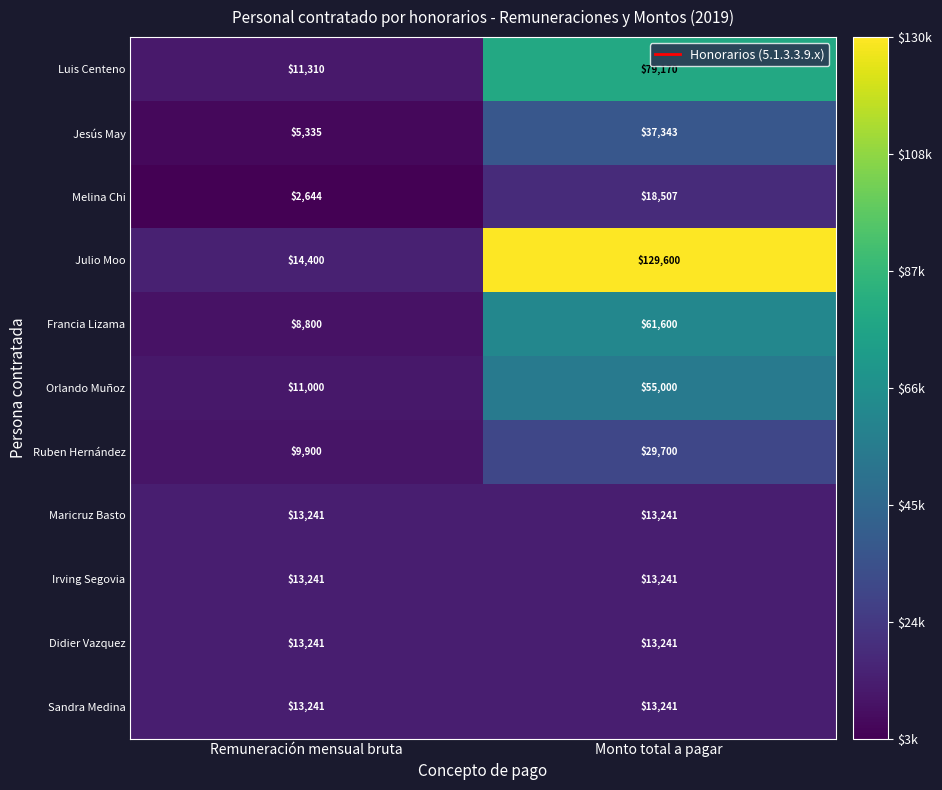

True or false: Melina Chi has a value of 2644 at Remuneración mensual bruta.

True